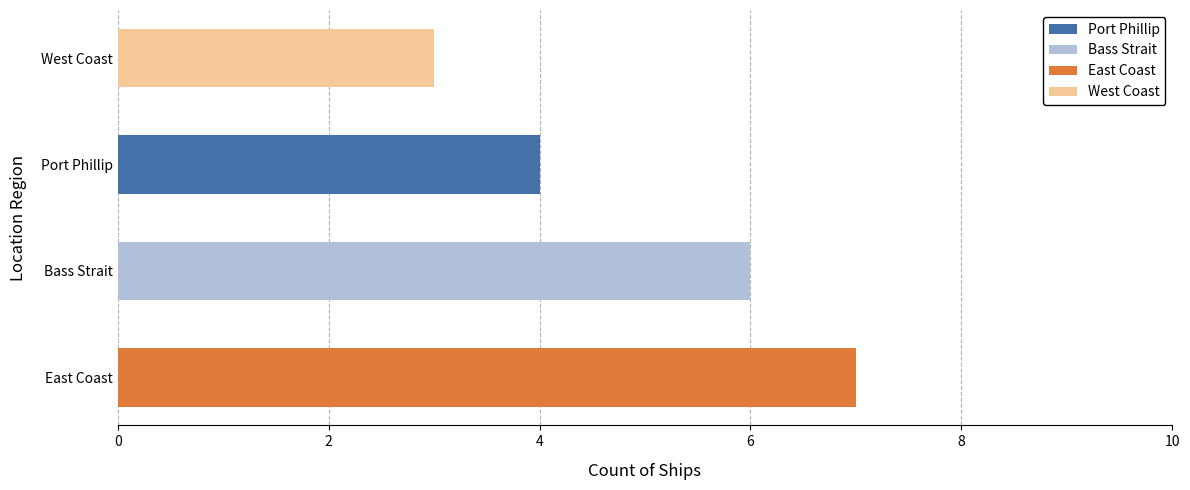

What is the total value across all series at West Coast?

3